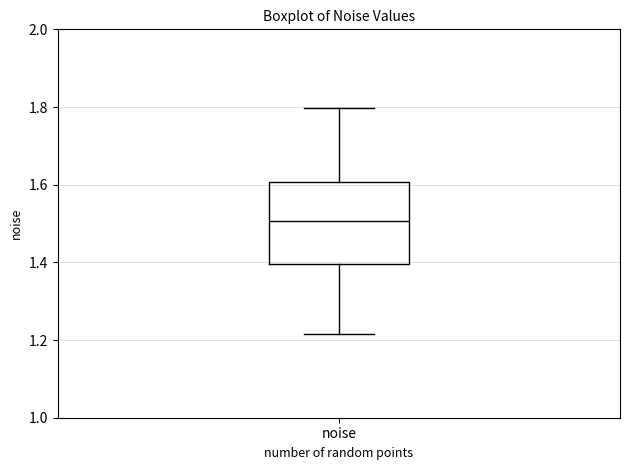

Transcribe this box plot: give where the median line is, the range the box spans, and where the two whiskers end, as read against the y-axis. The values are not printed on the chart, so give them approximately, as read against the axis.

median 1.50, box 1.40 to 1.60, whiskers 1.22 to 1.80